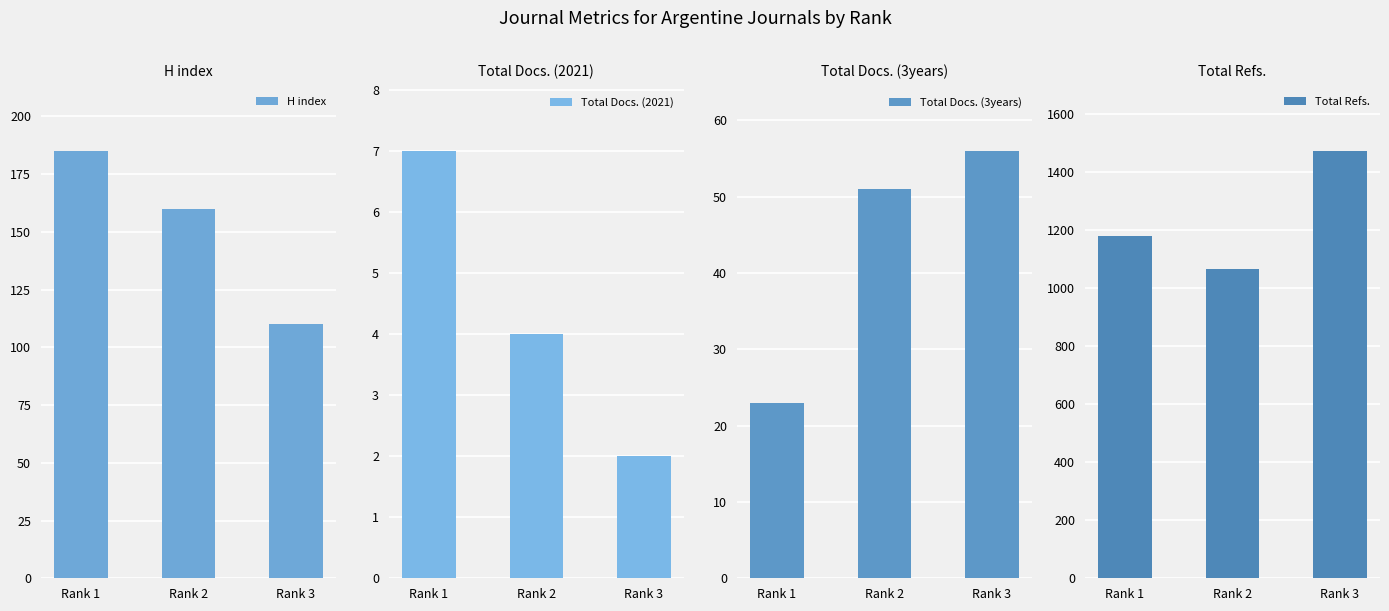

The Total Docs. (2021) series shows 12 at Rank 1. True or false?

False